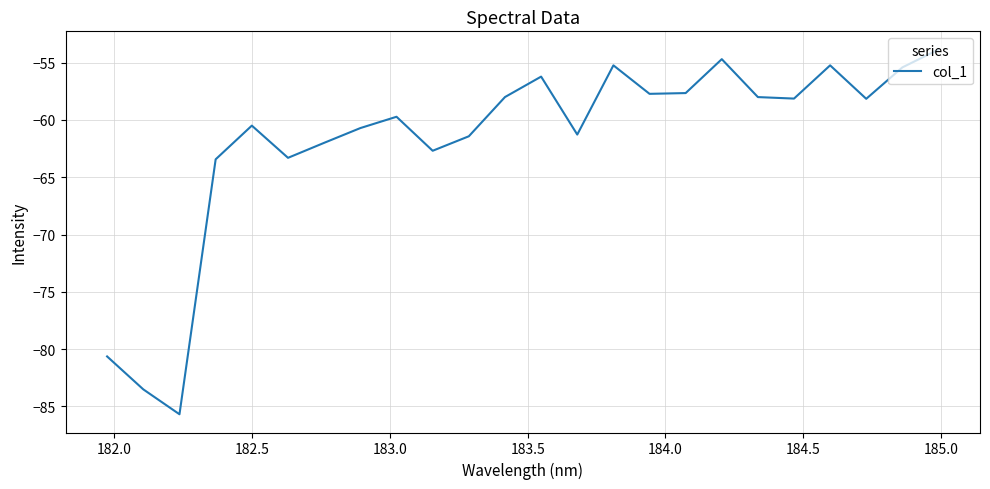

What is the minimum value shown in the chart?

-85.7